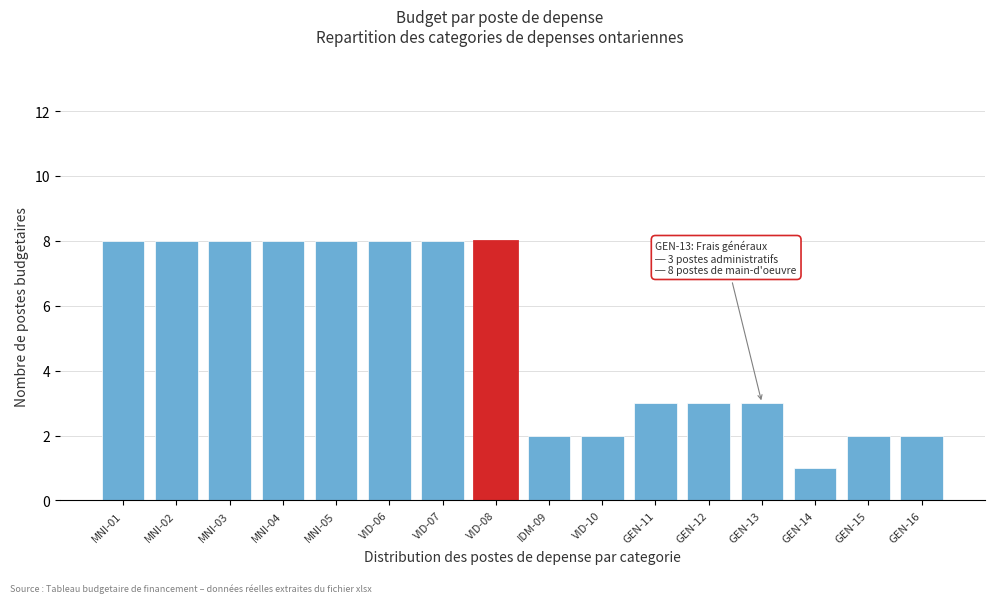

Reading left to right, list all the values displayed in this chart.

MNI-01=8	MNI-02=8	MNI-03=8	MNI-04=8	MNI-05=8	VID-06=8	VID-07=8	VID-08=8	IDM-09=2	VID-10=2	GEN-11=3	GEN-12=3	GEN-13=3	GEN-14=1	GEN-15=2	GEN-16=2